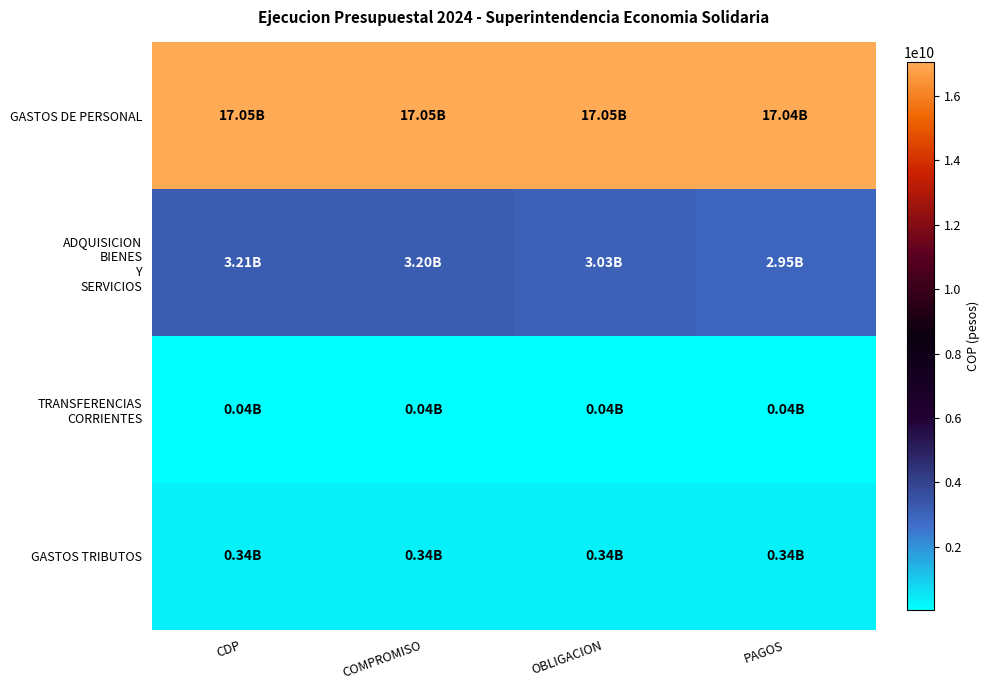

Which series has the largest range (max minus min)?

ADQUISICION BIENES Y SERVICIOS